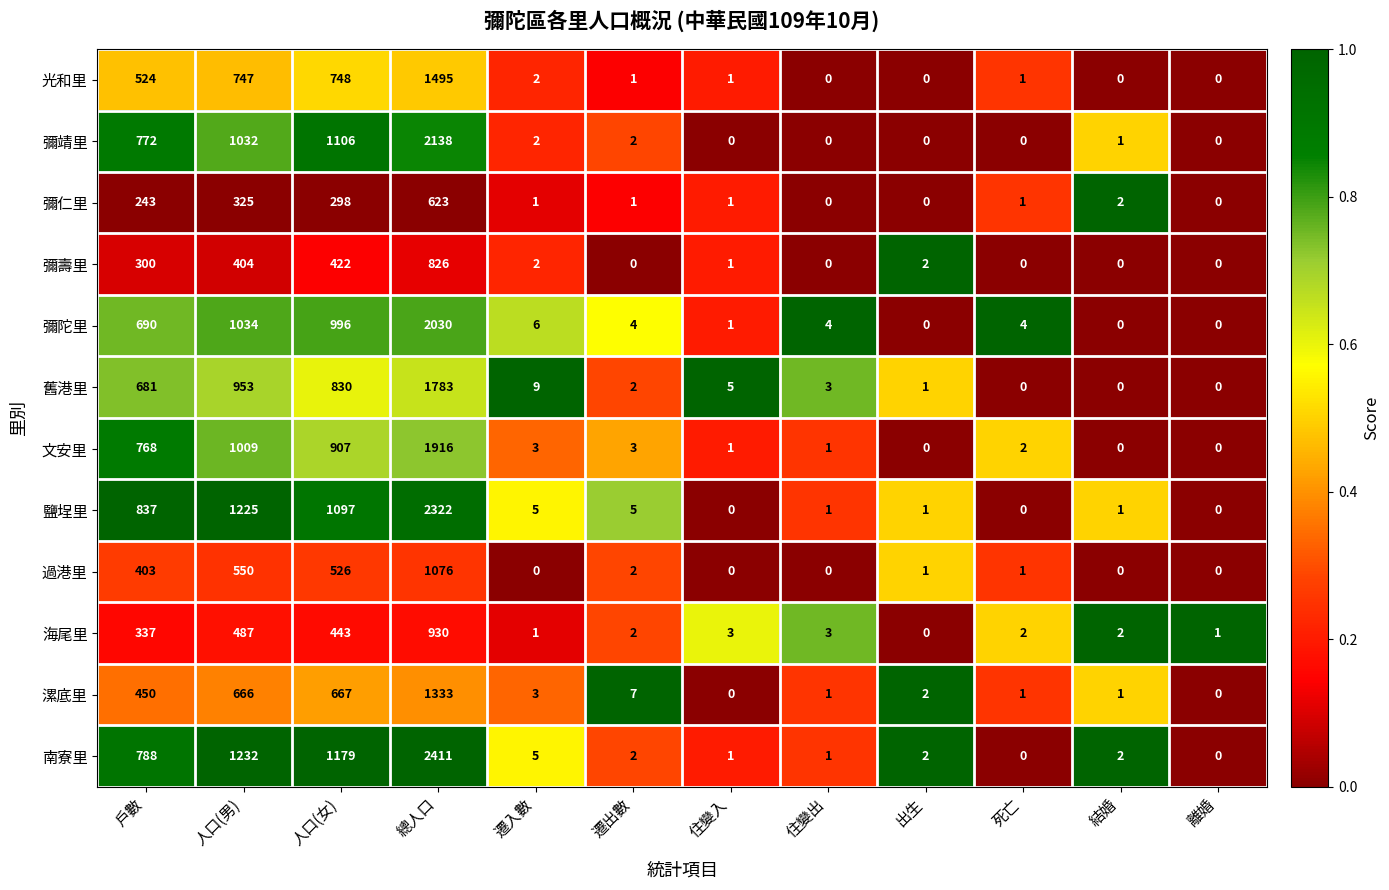

What is the difference between the maximum and minimum values in the 舊港里 series?

1783